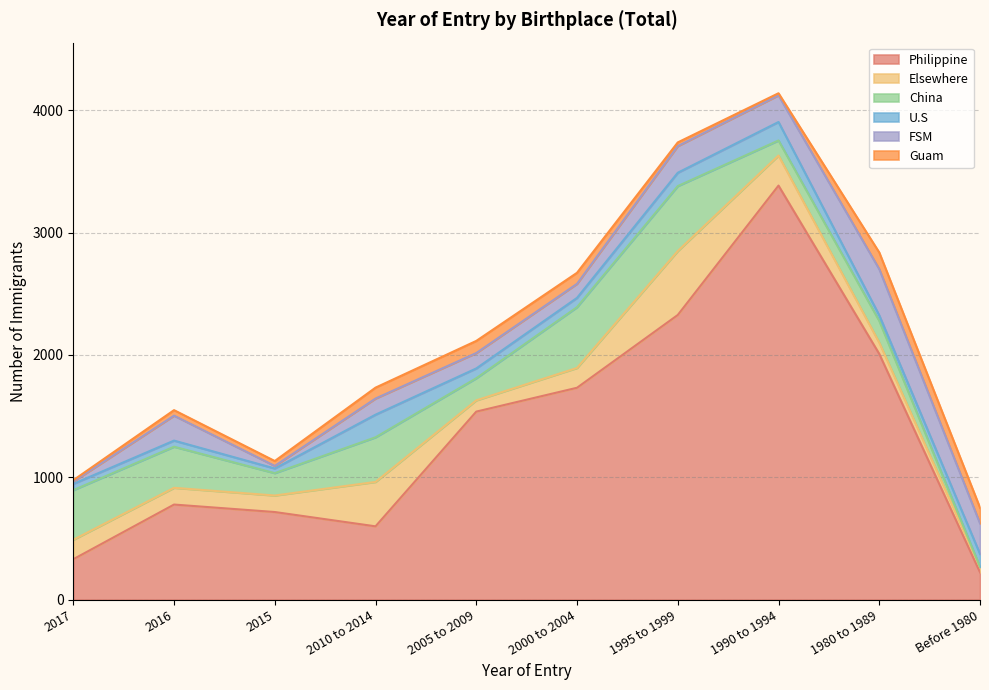

What are all the series names shown in the legend?

Philippine, Elsewhere, China, U.S, FSM, Guam